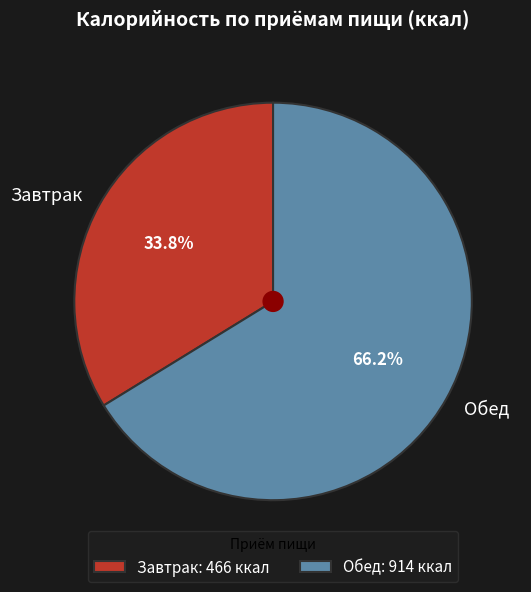

What percentage is NOT represented by Обед?

33.8%